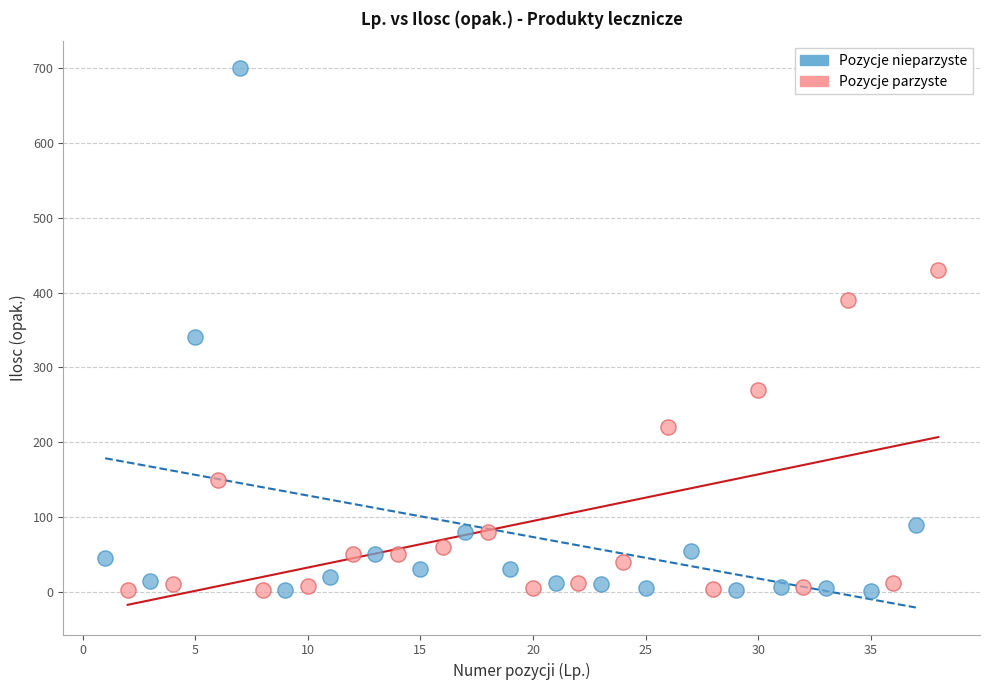

Which series has the widest spread of Y values?

Pozycje nieparzyste